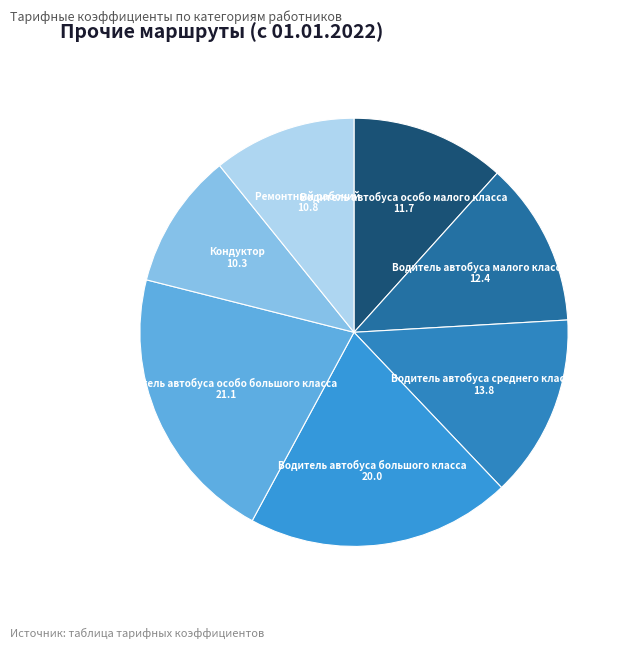

How many segments does this pie chart have?

7